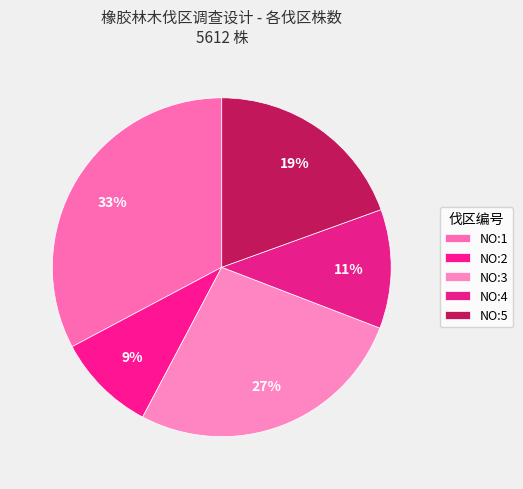

Does NO:3 account for over 50% of the chart?

No